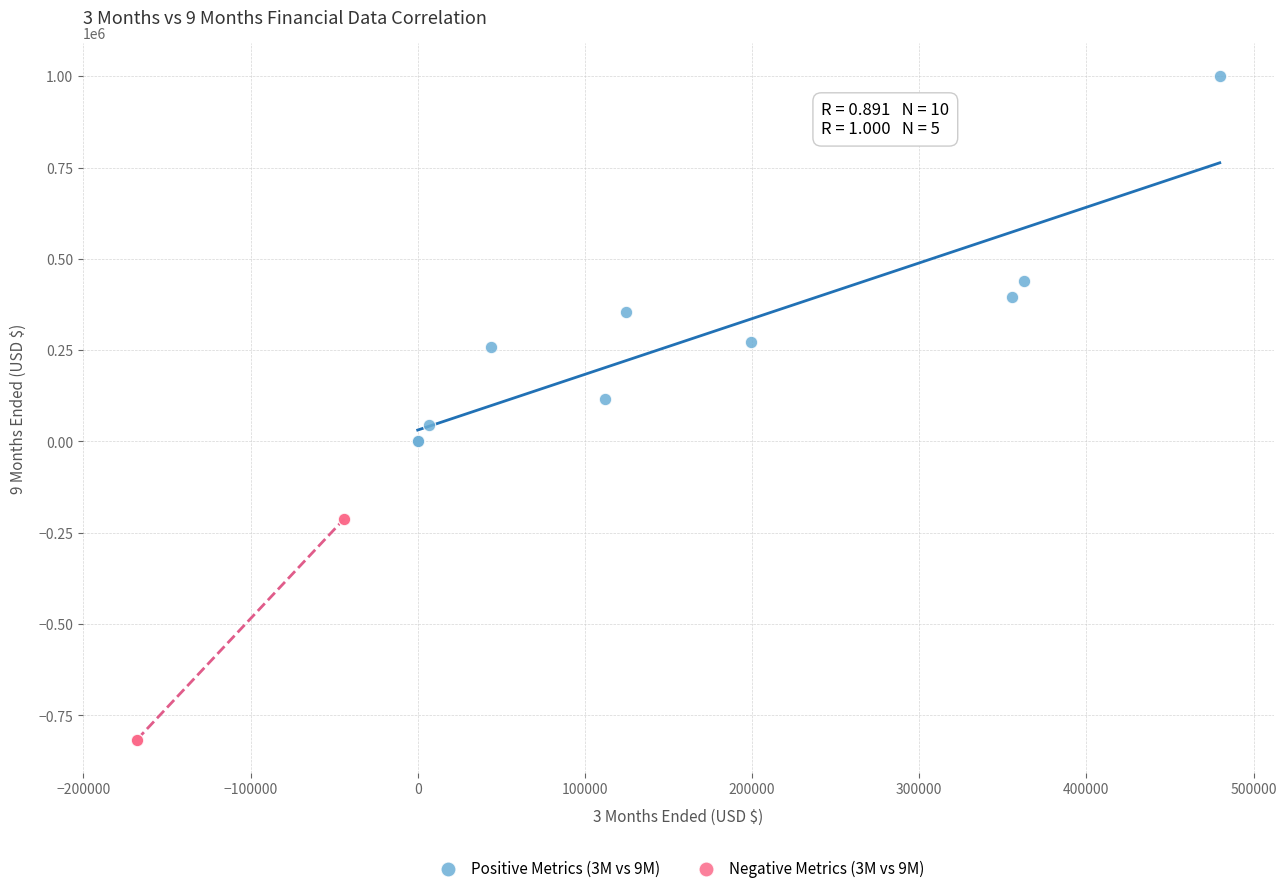

Which series has the largest Y range (max minus min)?

Positive Metrics (3M vs 9M)